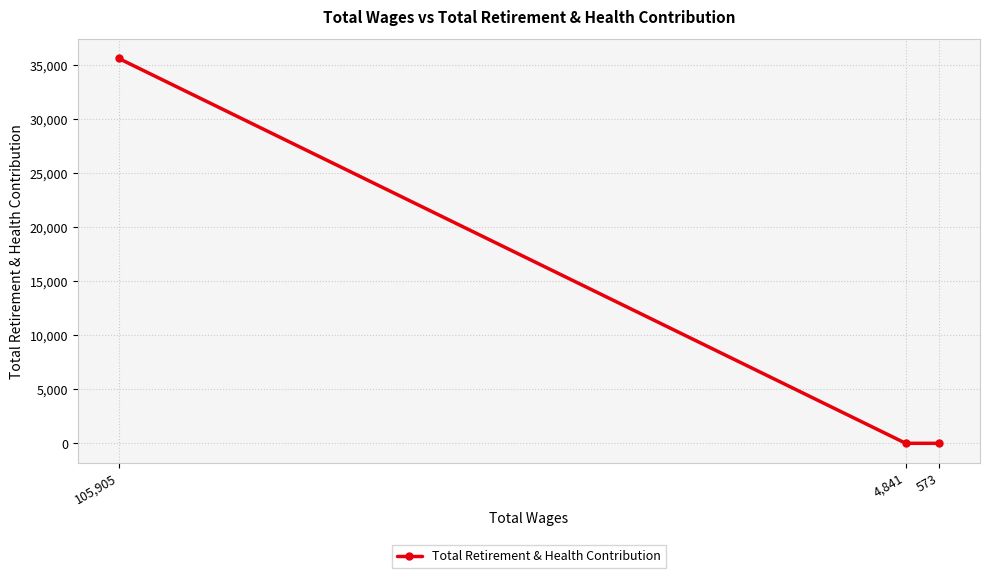

Rank the categories by value from lowest to highest.

4,841, 573, 105,905